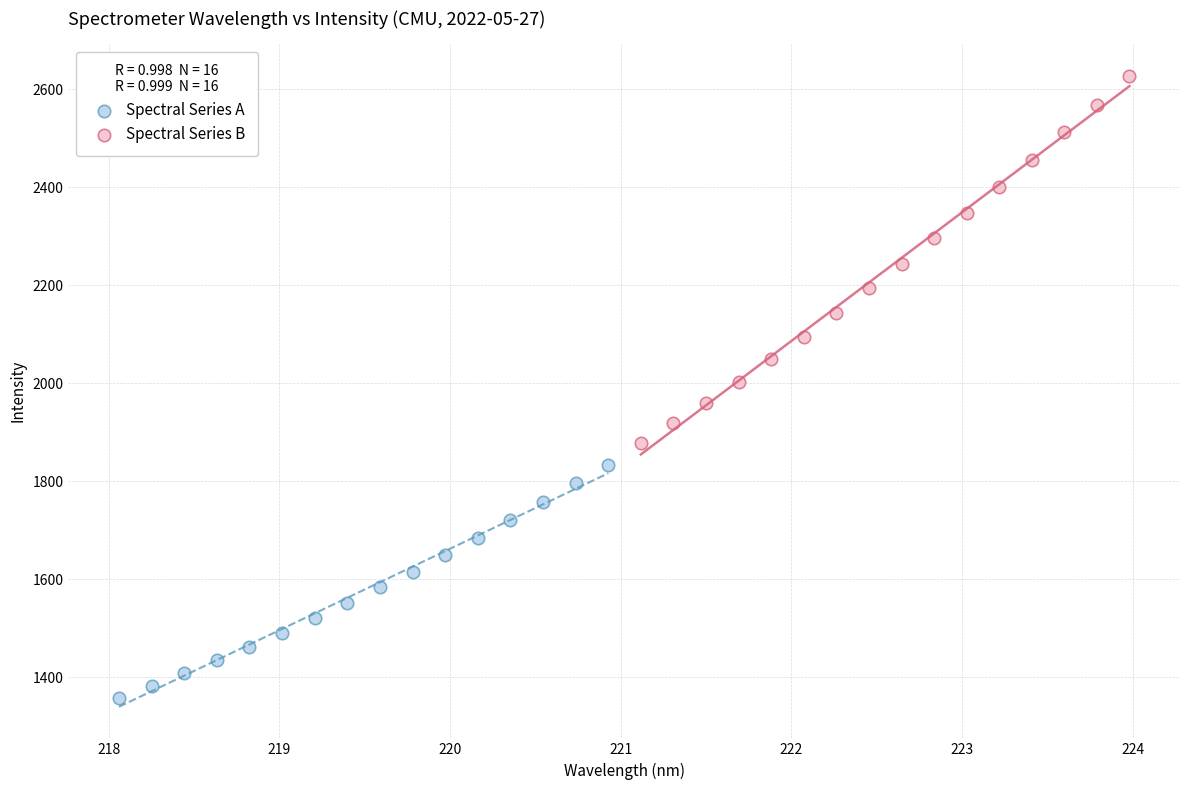

Which series reaches the maximum Y coordinate?

Spectral Series B